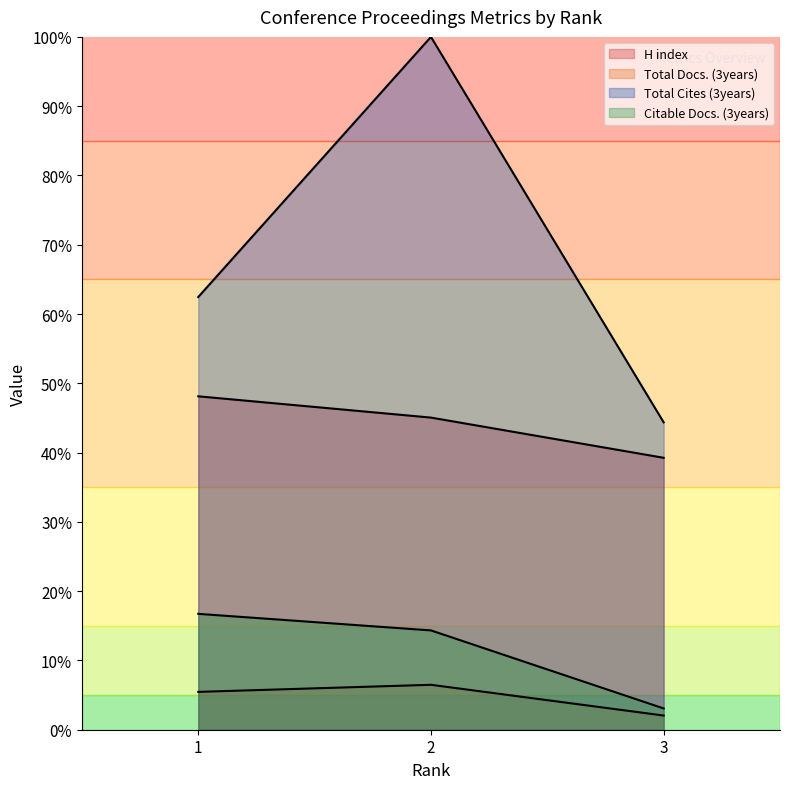

Which label corresponds to the smallest value in the chart?

3